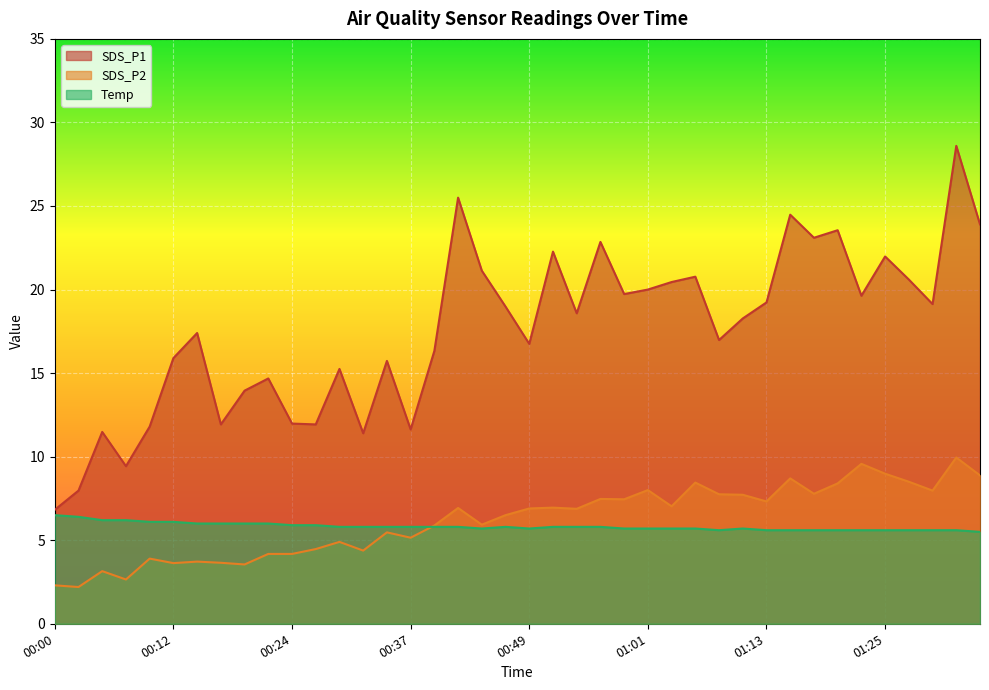

How many interior local valleys does the Temp series have?

3